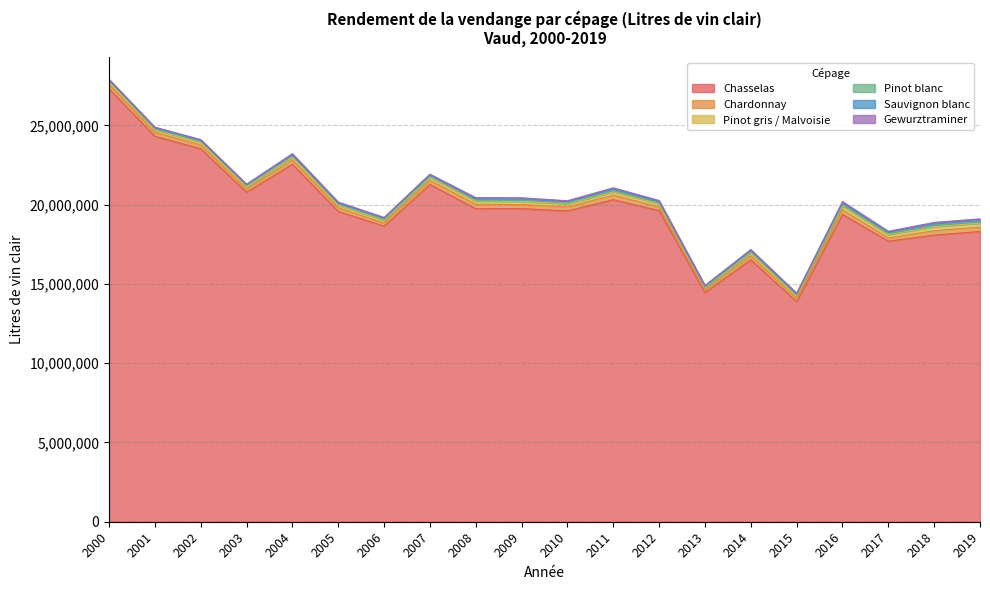

Is it true that Sauvignon blanc equals 99897 at 2018?

True